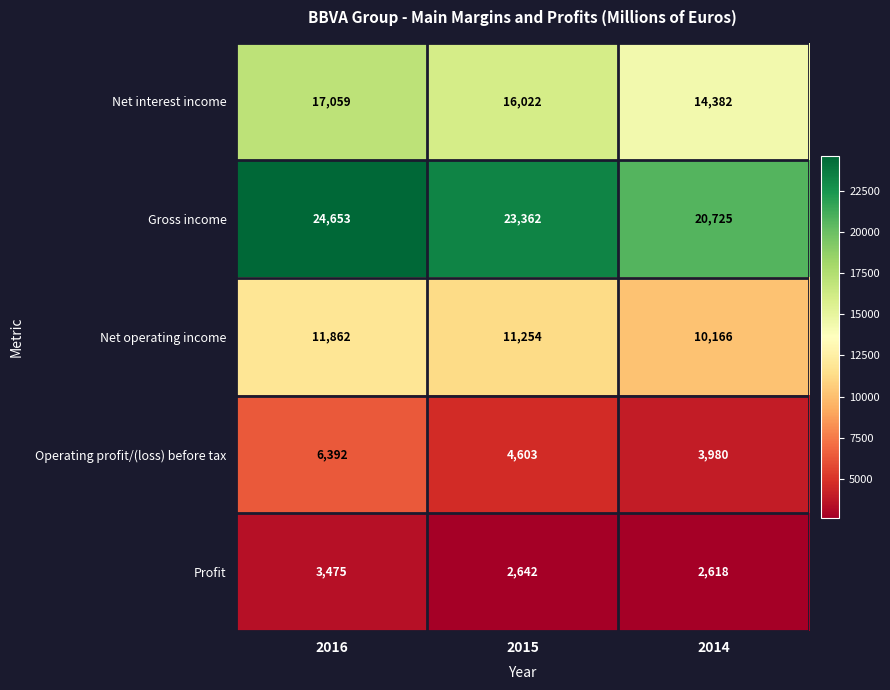

At which label does Net operating income first exceed 11254?

2016